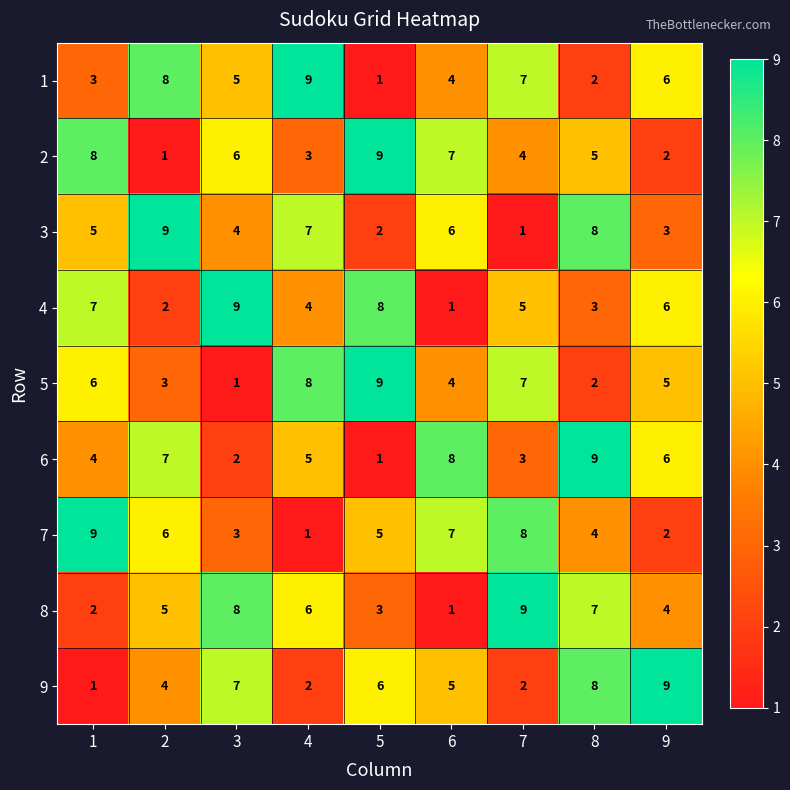

At how many categories does at least one series exceed 1?

9